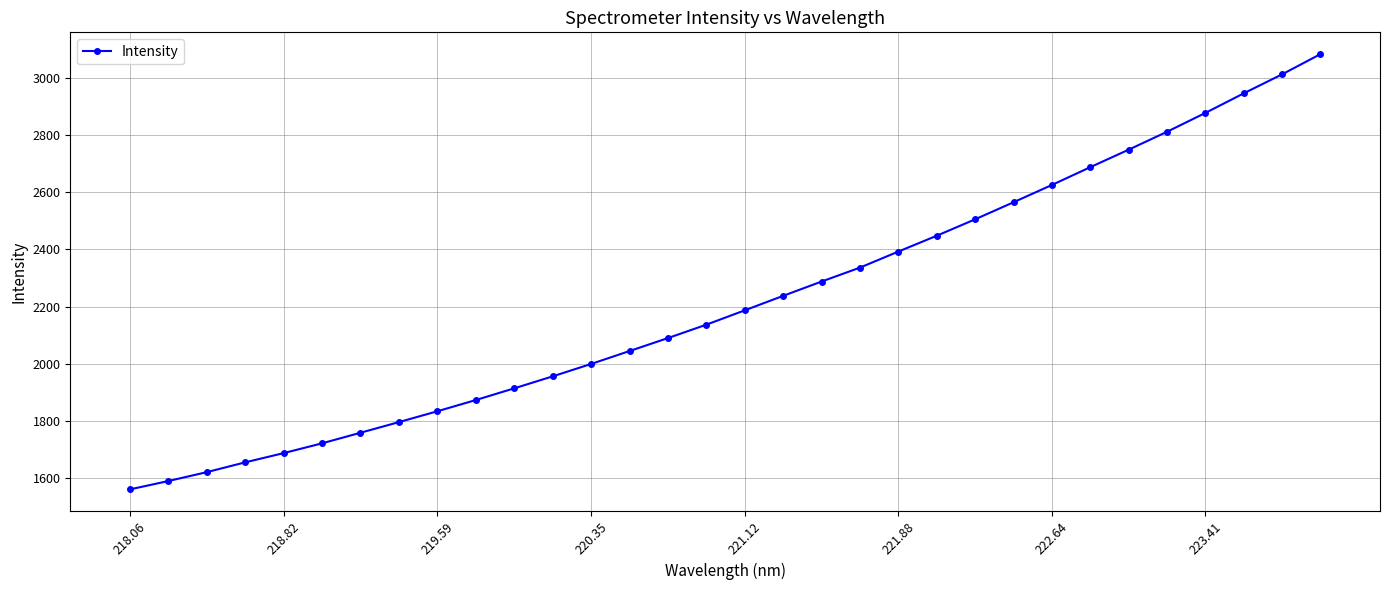

What is the difference between the second highest and minimum values?

1451.1